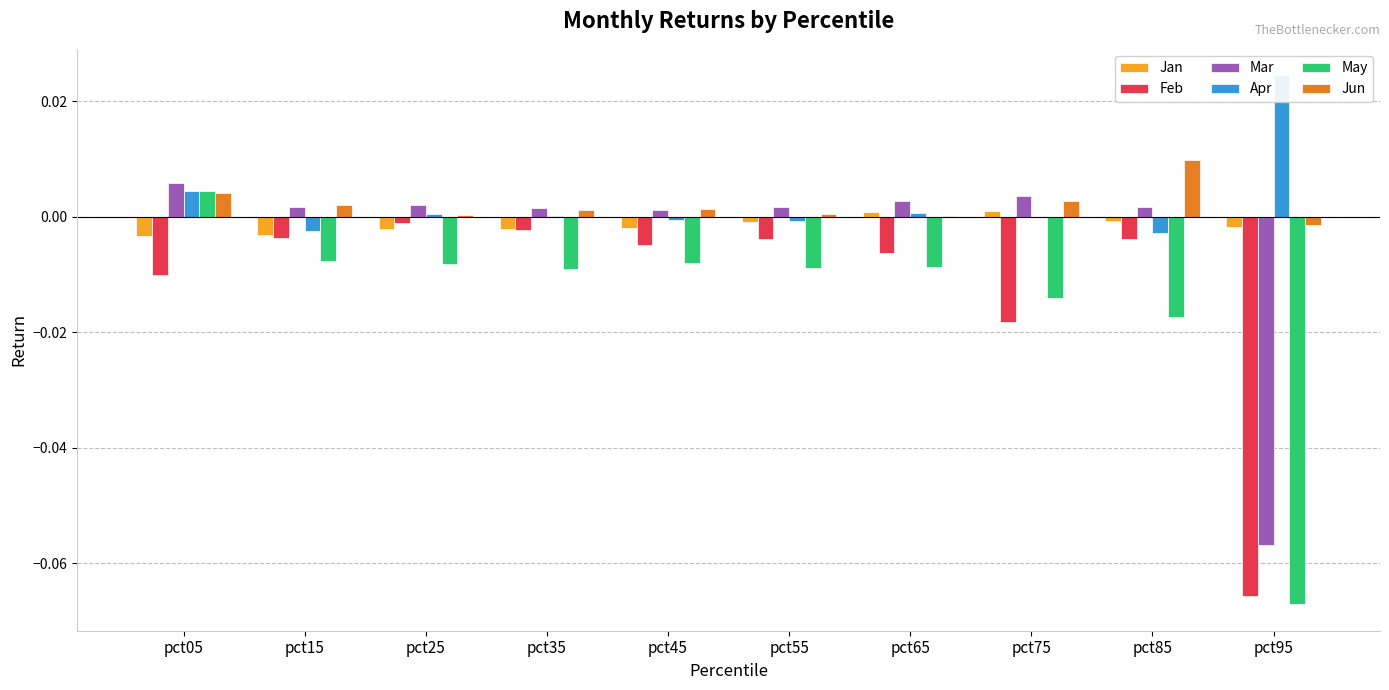

Where does the Jun series first go above 0?

pct05